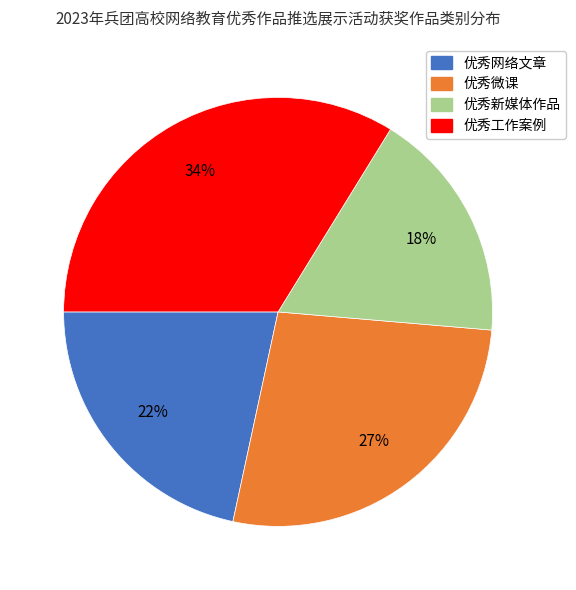

What percentage is the 优秀新媒体作品 slice, to the nearest percent?

18%